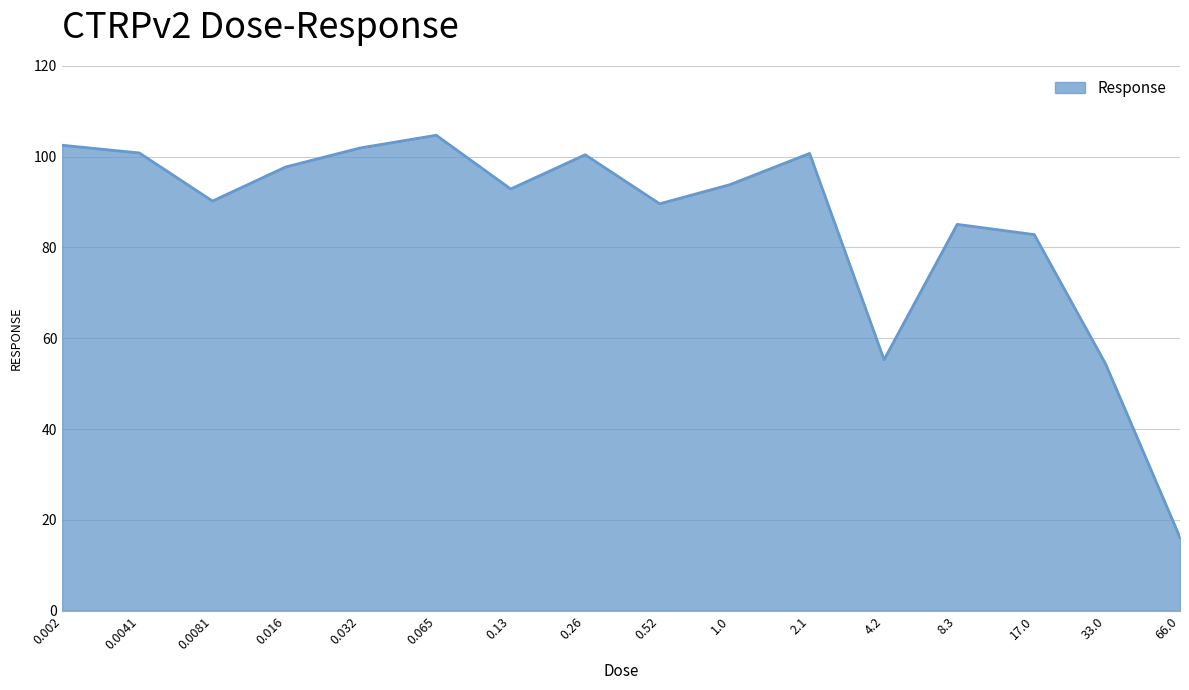

What is the maximum value shown in the chart?

104.7